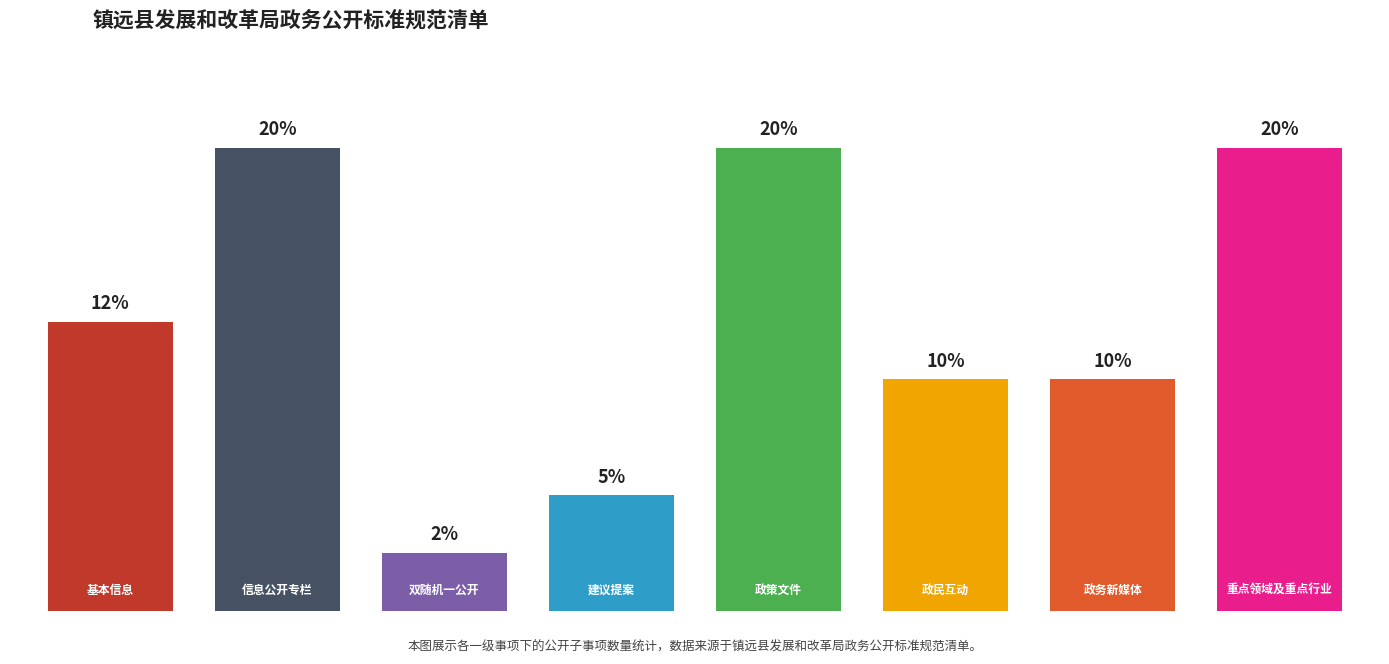

Which has a higher value, 3 or 6?

6